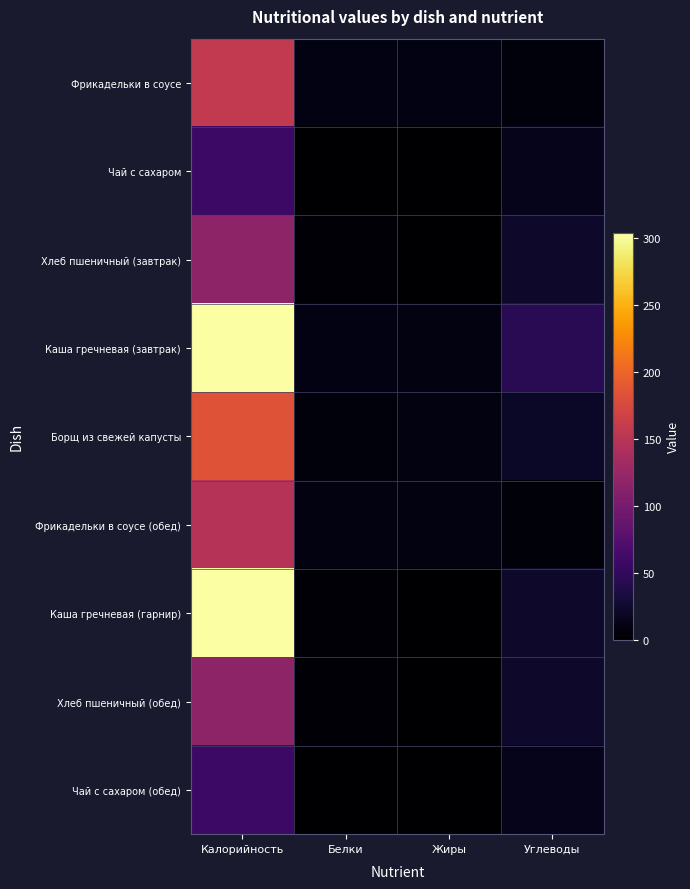

Between Белки and Калорийность, which is larger?

Калорийность